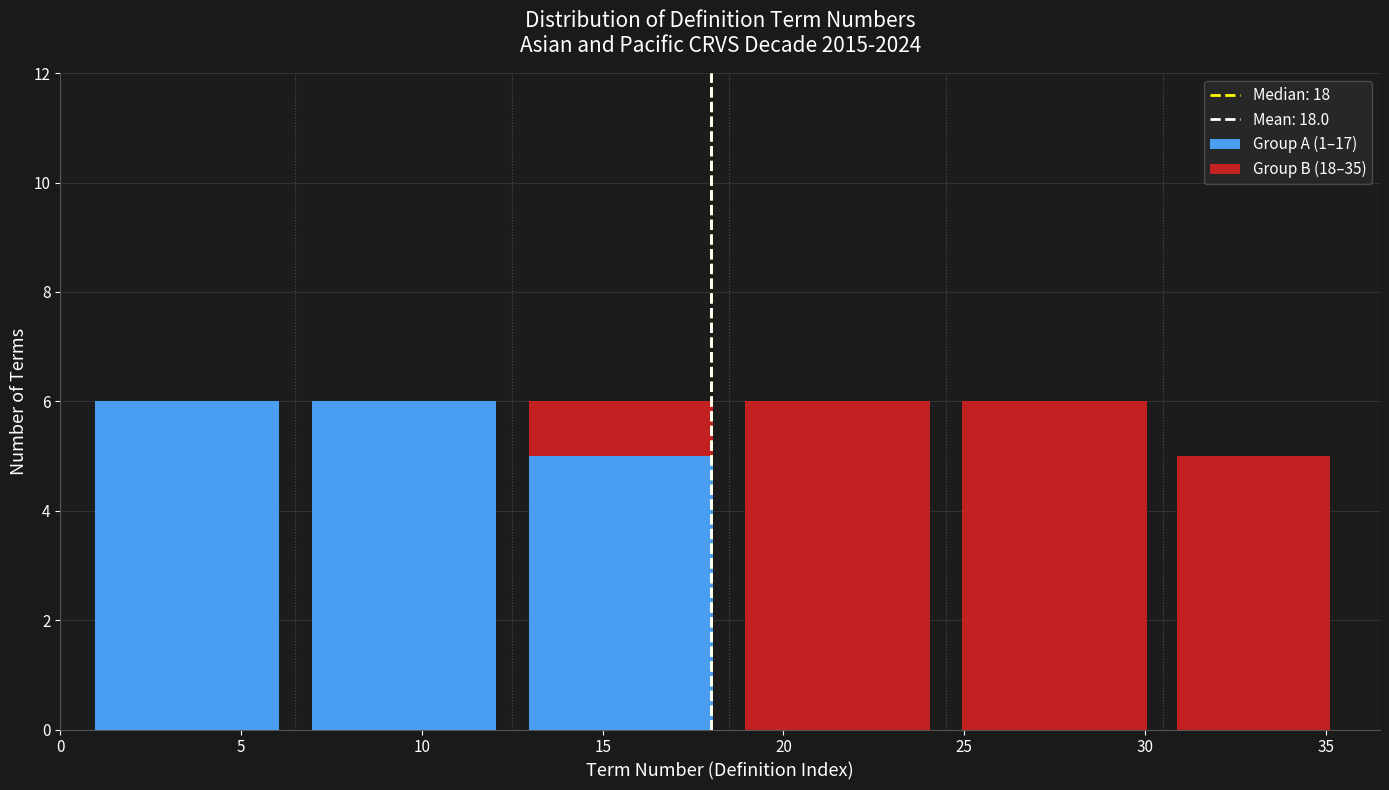

The Group A (1–17) series shows 10 at 5. True or false?

False